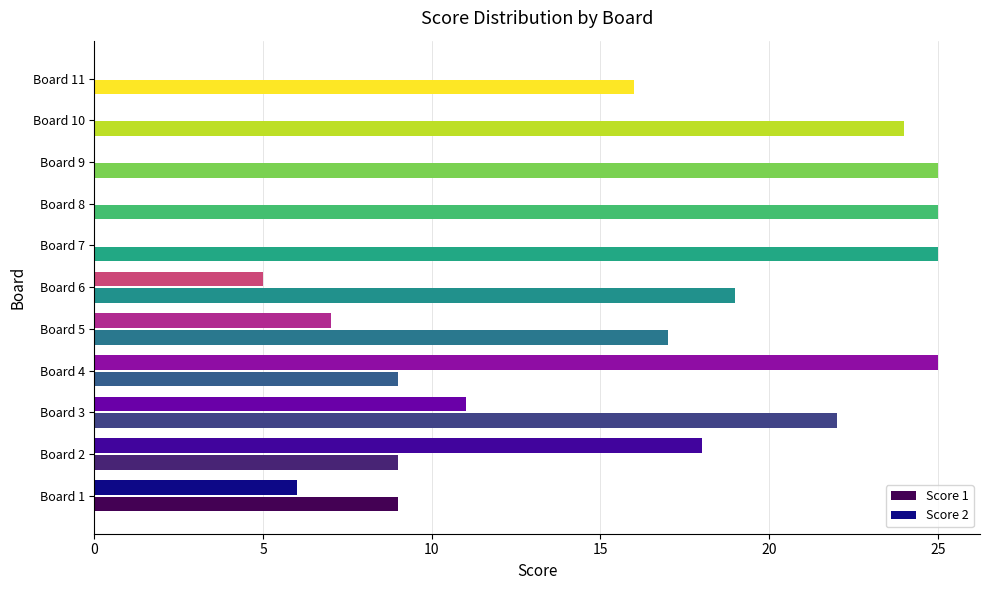

How many data points does each series have?

11